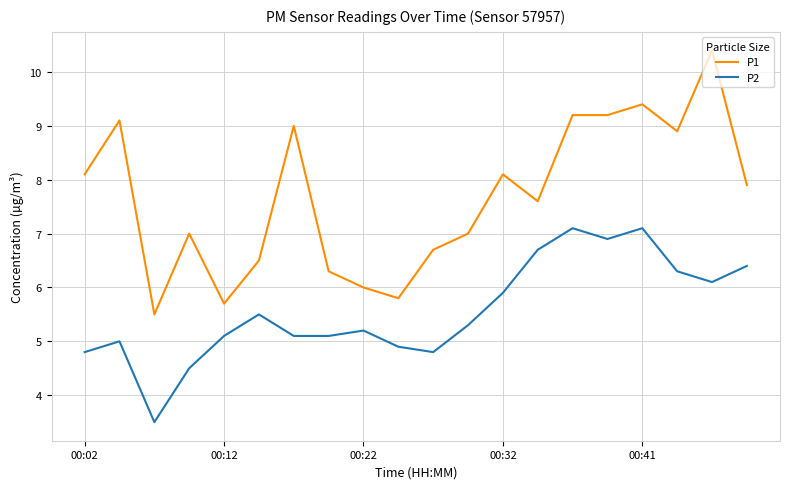

True or false: P2 and P1 intersect in this chart.

False